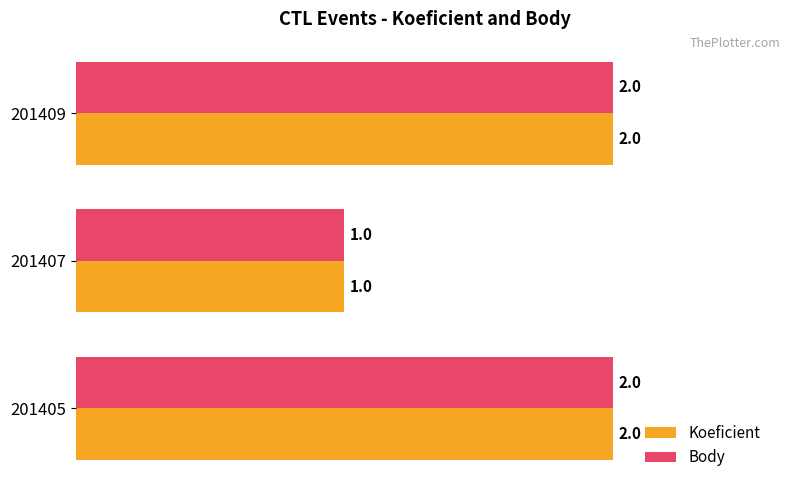

The Body series shows 1 at 201405. True or false?

False